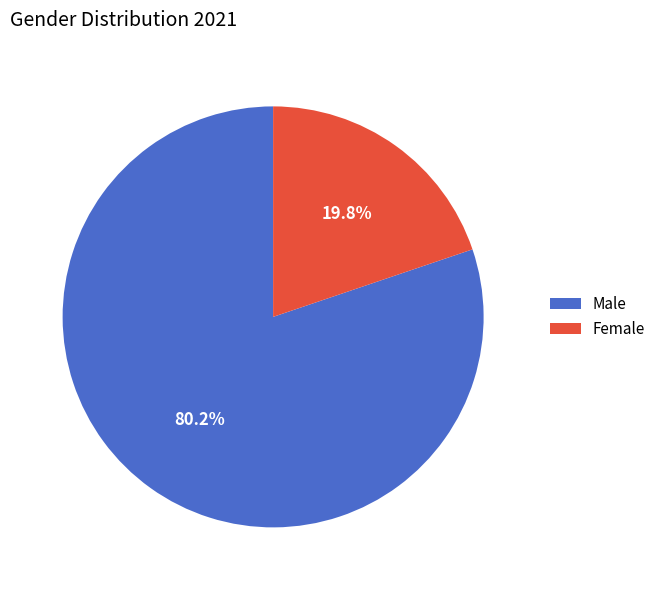

How many slices are in this pie chart?

2